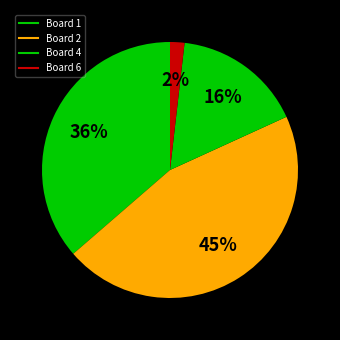

What is the largest slice in the pie chart?

Board 2